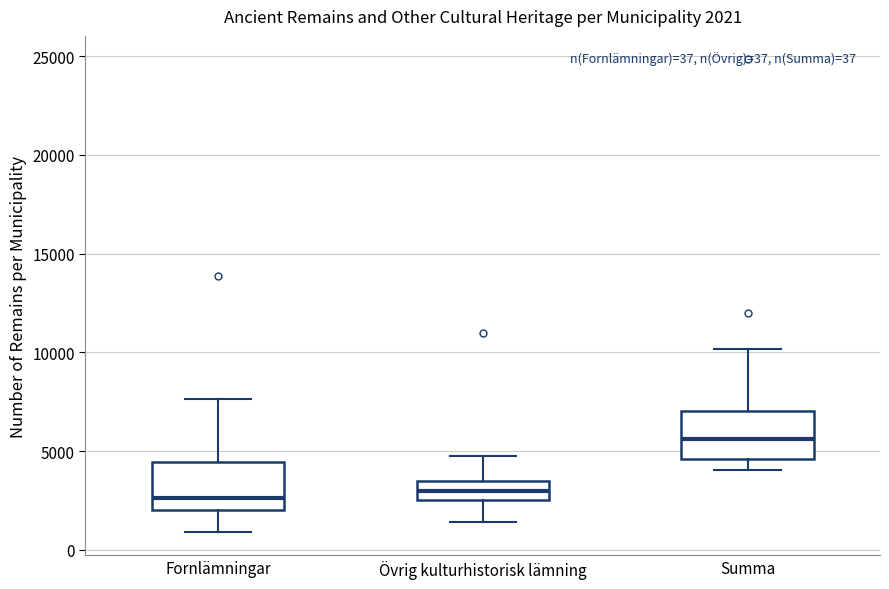

Which box's median line is the highest?

Summa